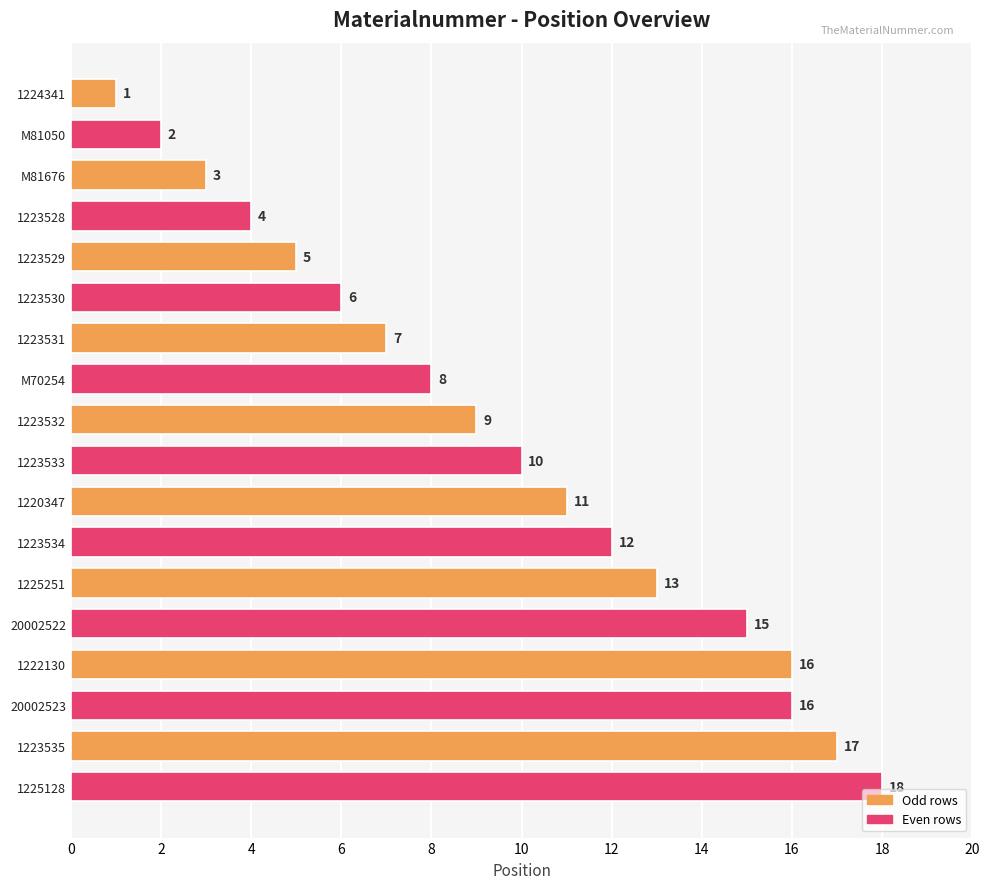

Which label corresponds to the largest value in the chart?

1225128